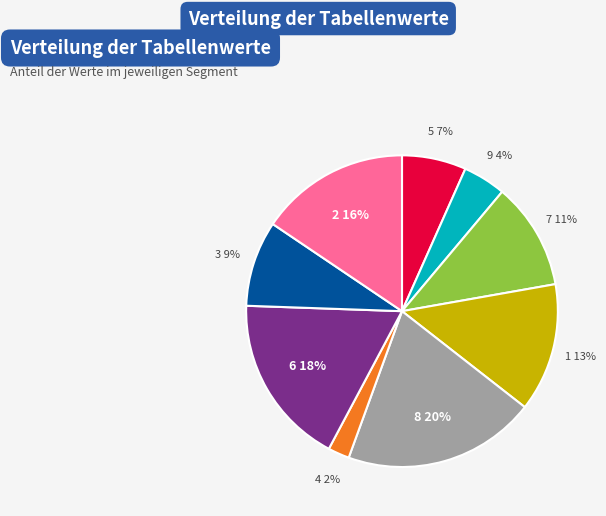

How many segments does this pie chart have?

9